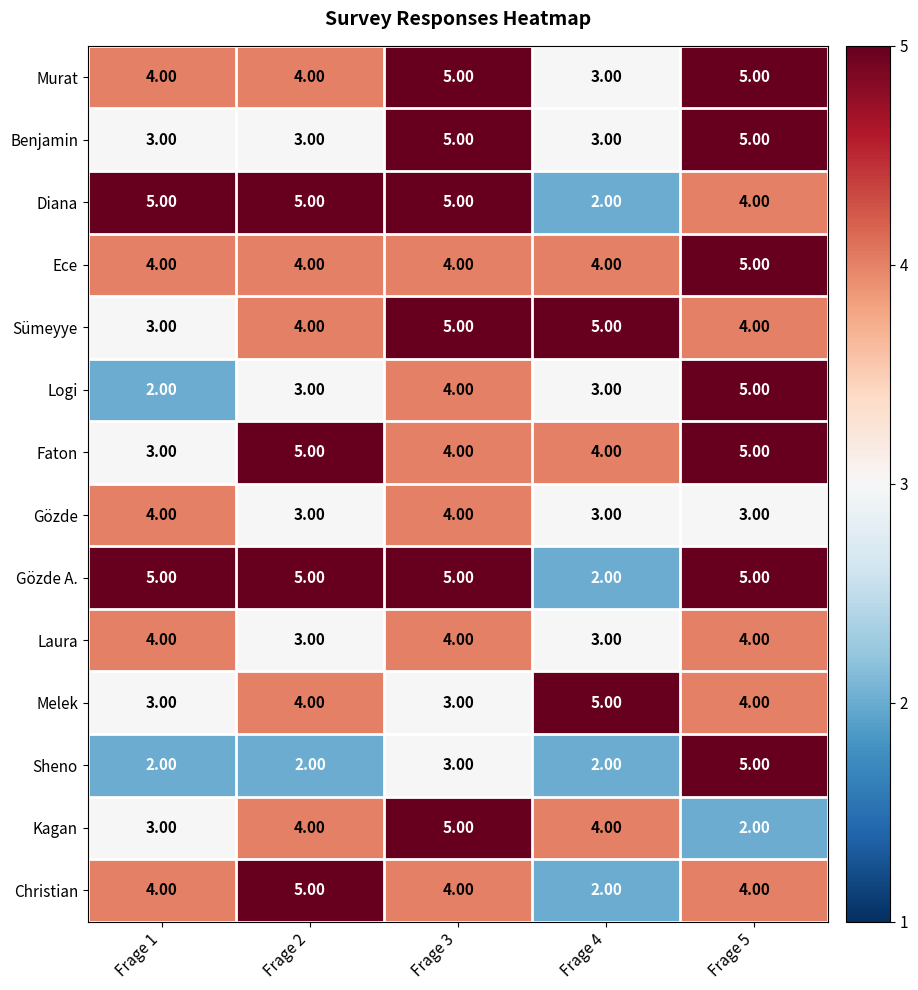

What is the spread (max minus min) of values at Frage 4?

3